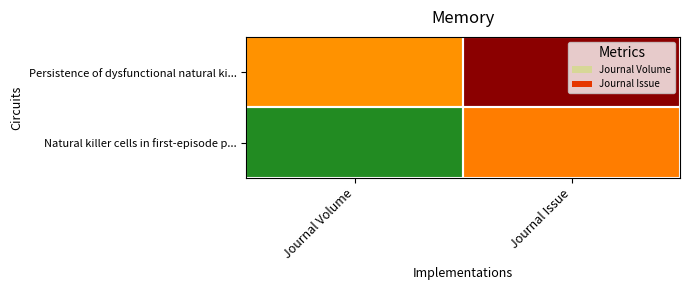

Reading left to right, transcribe all the data shown in this chart.

Persistence of dysfunctional natural ki...: Journal Volume=10	Journal Issue=1
Natural killer cells in first-episode p...: Journal Volume=26	Journal Issue=9